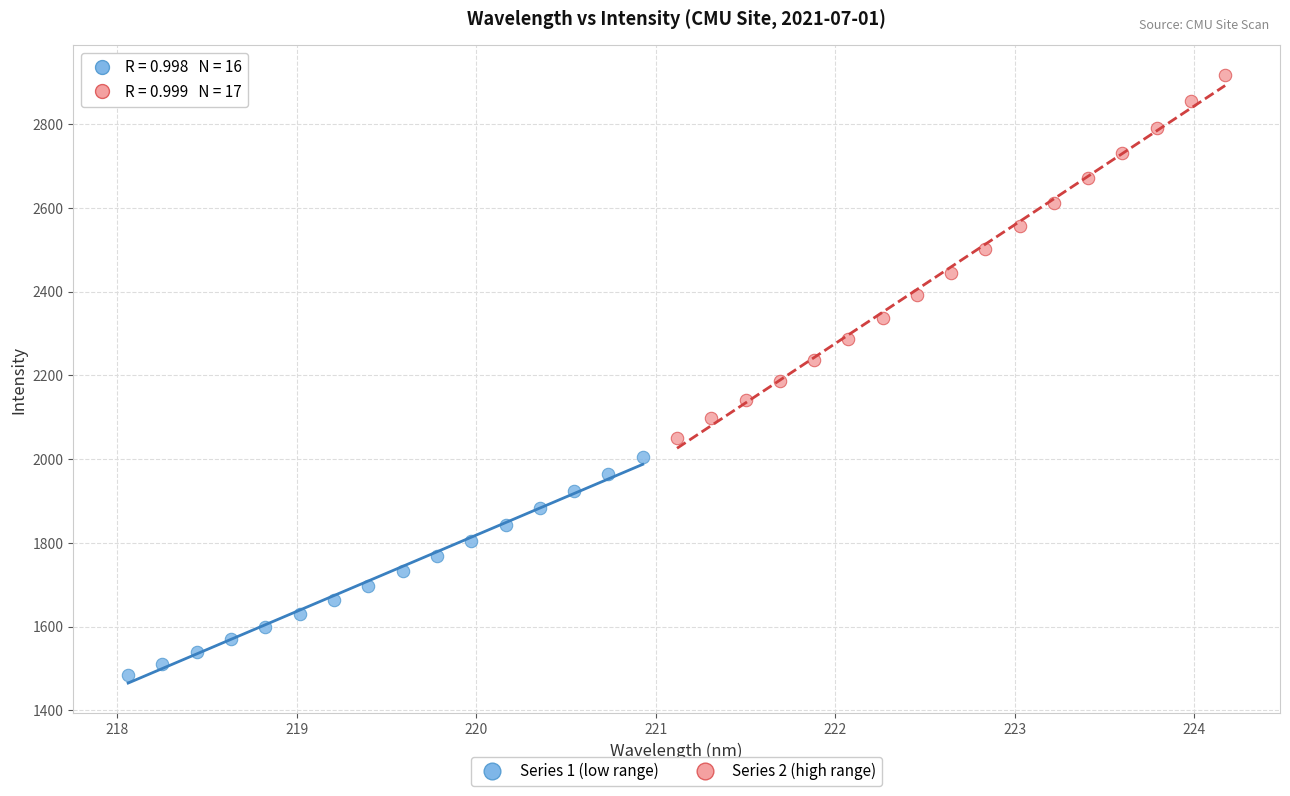

What are all the series names shown in the legend?

Series 1 (low range), Series 2 (high range)